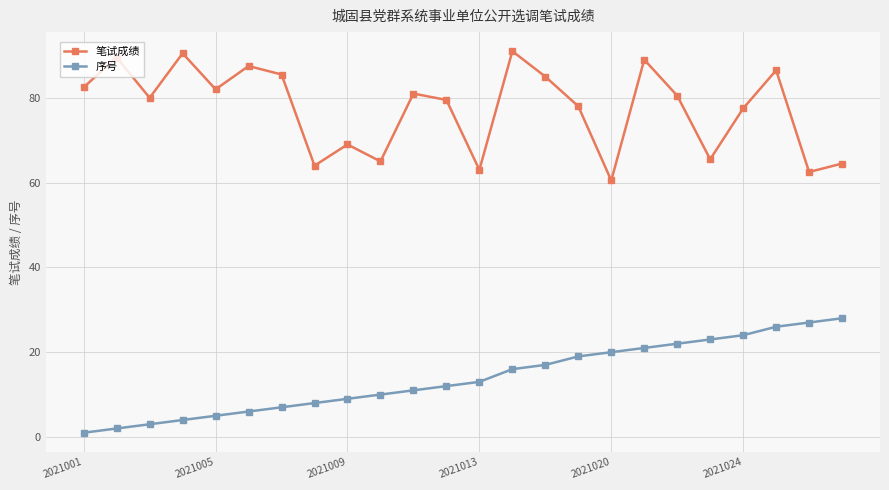

True or false: 序号 and 笔试成绩 intersect in this chart.

False